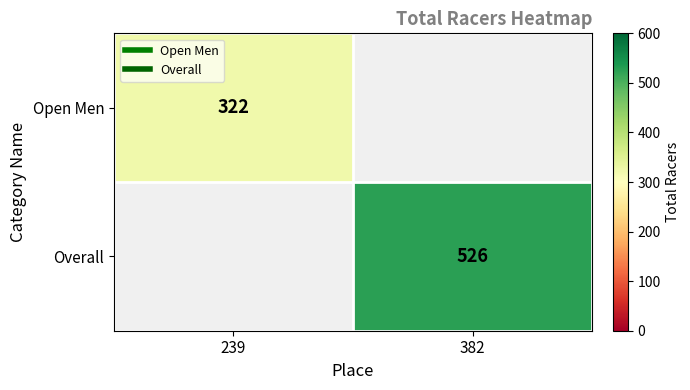

The value of Overall at 382 is 212.2. True or false?

False